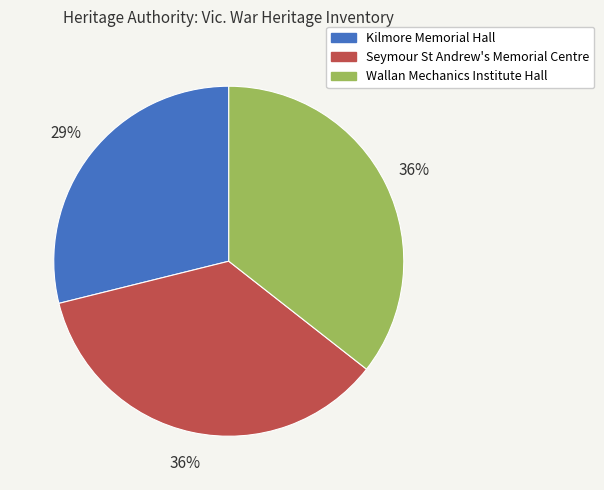

Does Wallan Mechanics Institute Hall account for over 50% of the chart?

No